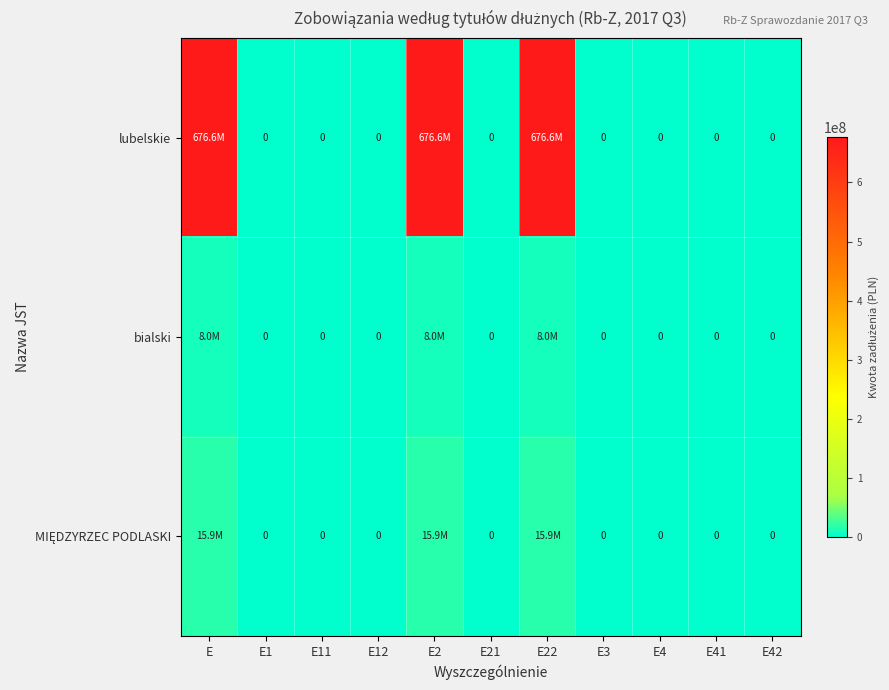

Which series changed the most between E2 and E21?

lubelskie